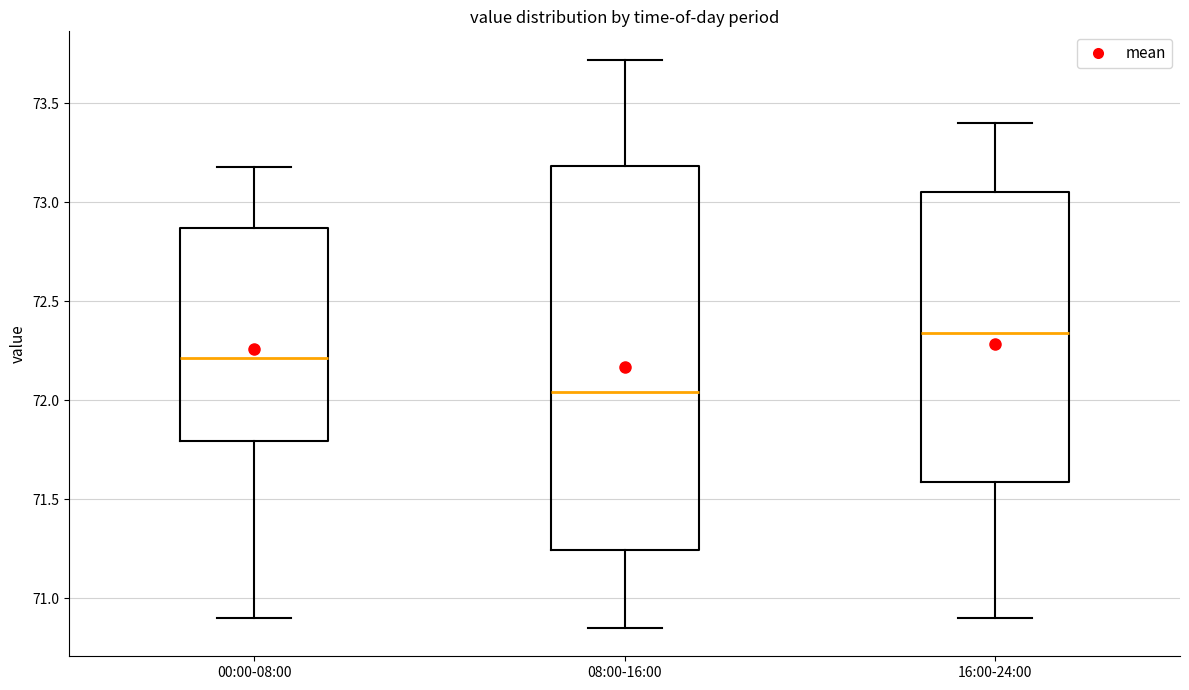

Where does the median line of the box for 08:00-16:00 sit on the y-axis? The values are not printed on the chart, so give them approximately, as read against the axis.

72.05